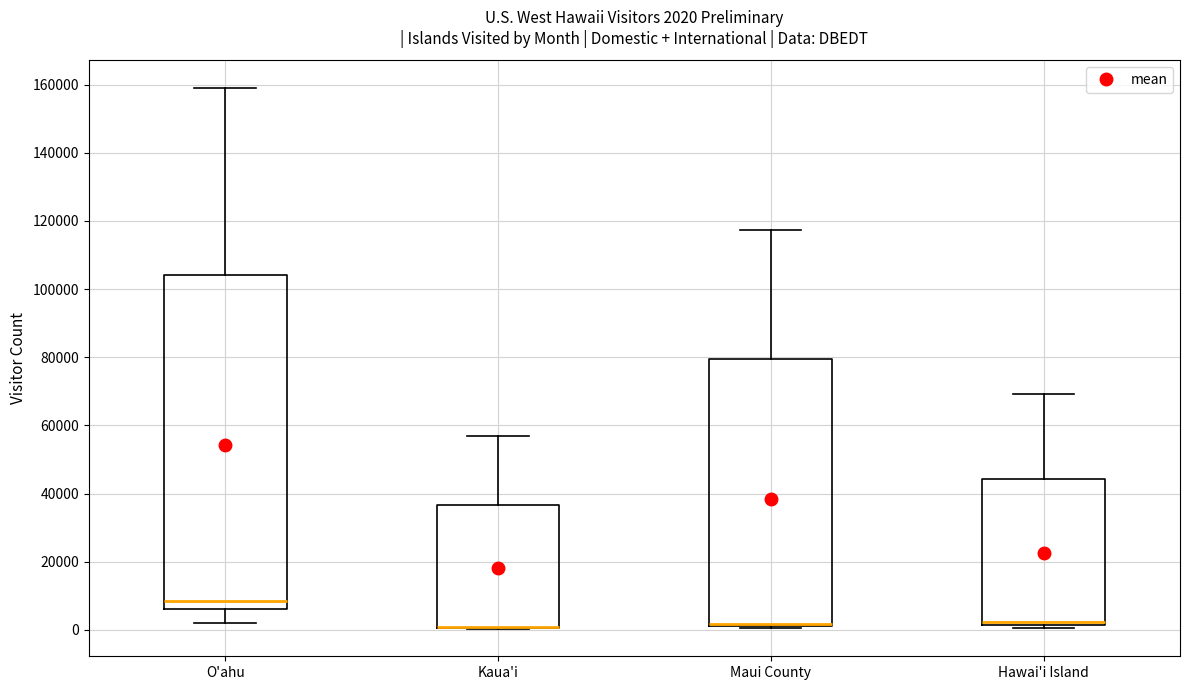

Which box is the tallest, from its lower edge to its upper edge?

O'ahu